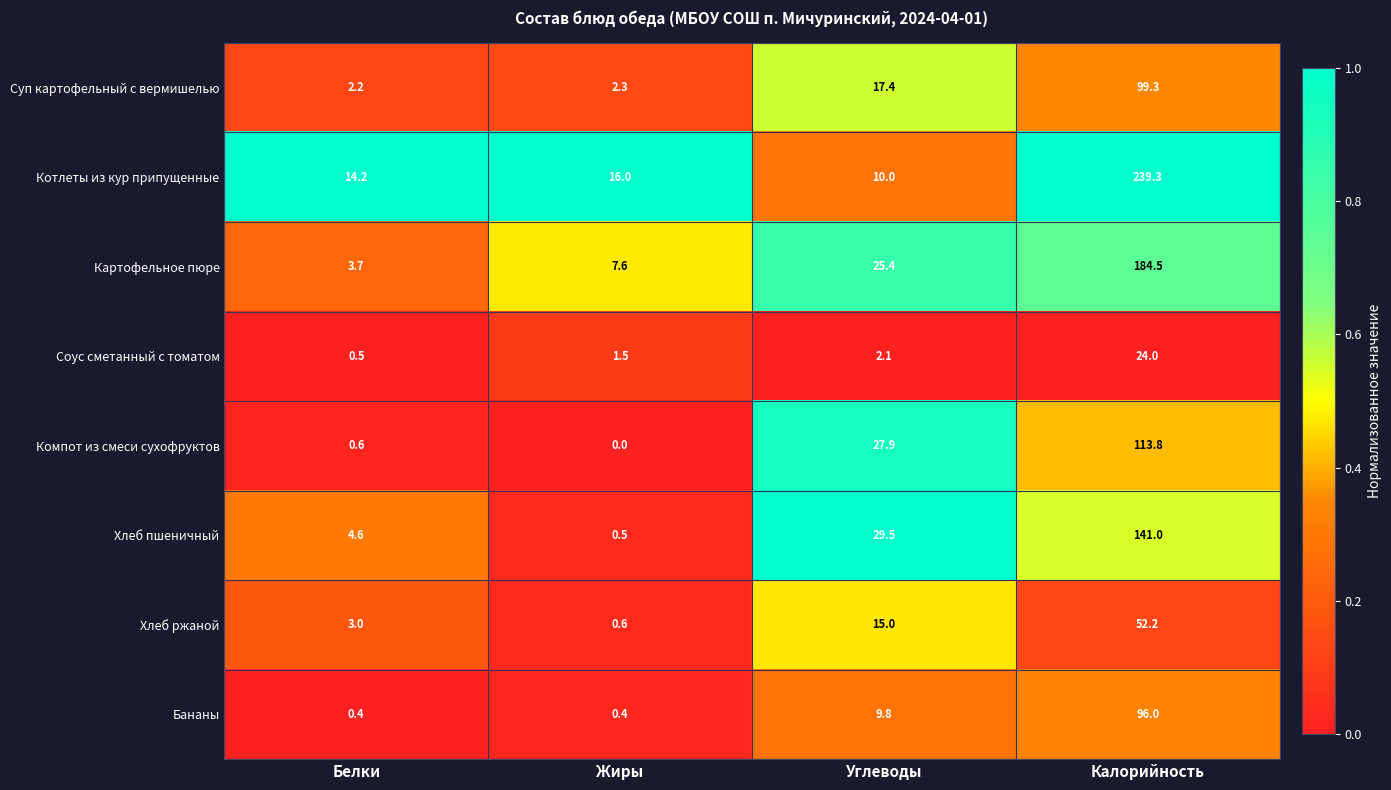

How many values in the Хлеб пшеничный series are below 29?

2